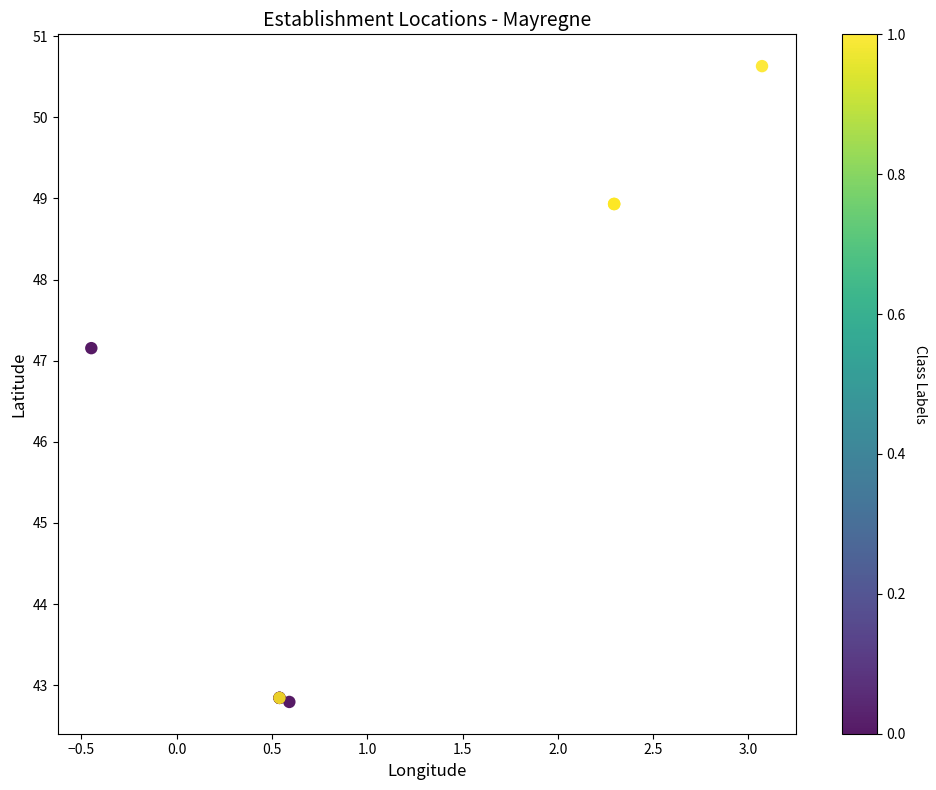

What Y value in the scatter plot is closest to 46?

47.2